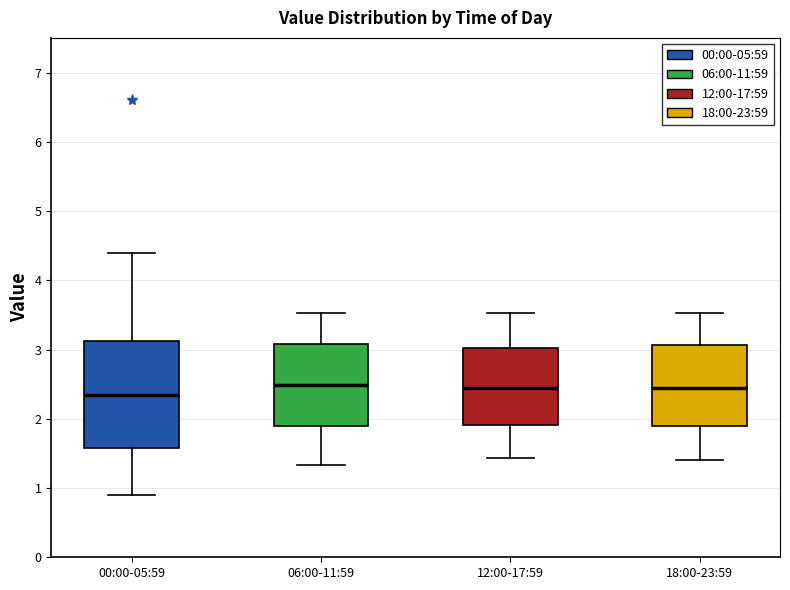

Where does the lower whisker of the box for 12:00-17:59 end on the y-axis? The values are not printed on the chart, so give them approximately, as read against the axis.

1.4